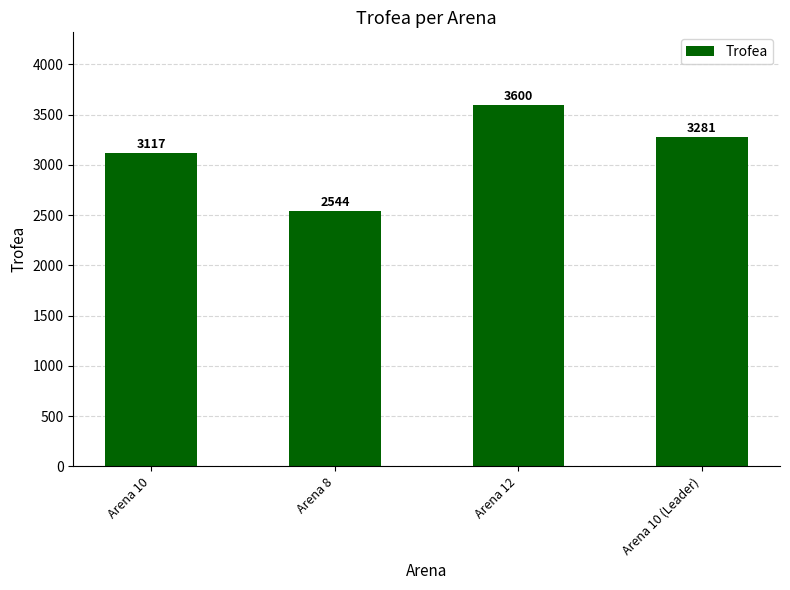

How many distinct data groups are displayed?

1